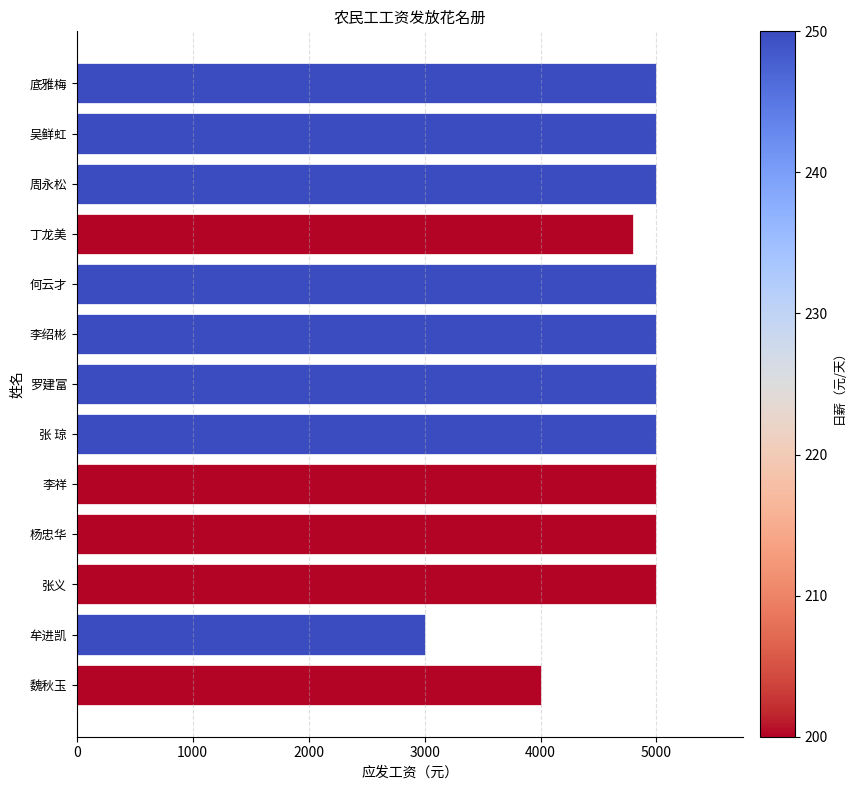

What is the maximum value shown in the chart?

5000